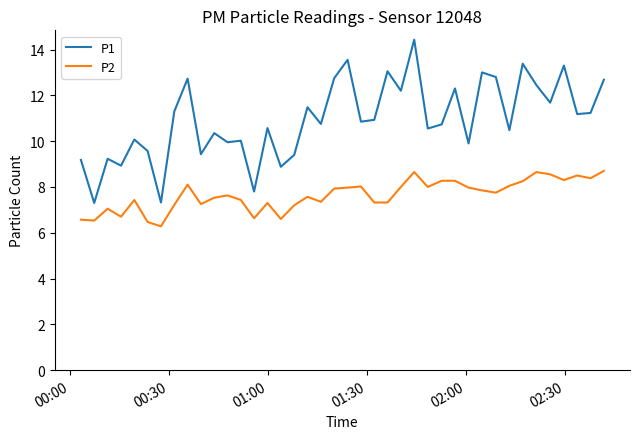

What is the minimum value for P1?

7.3